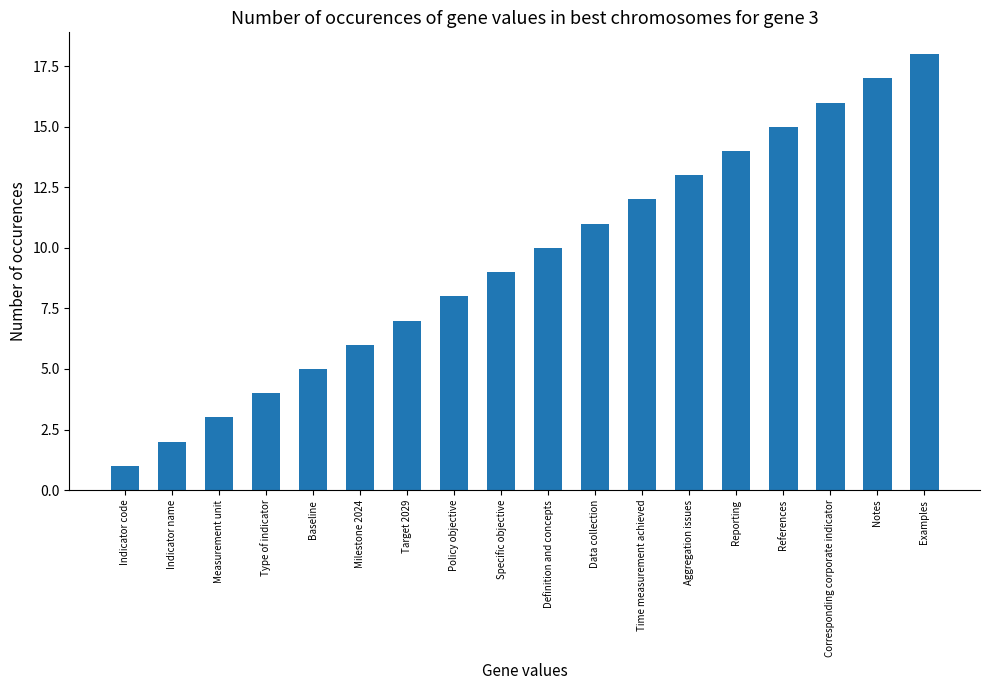

What position from the left is Type of indicator?

4